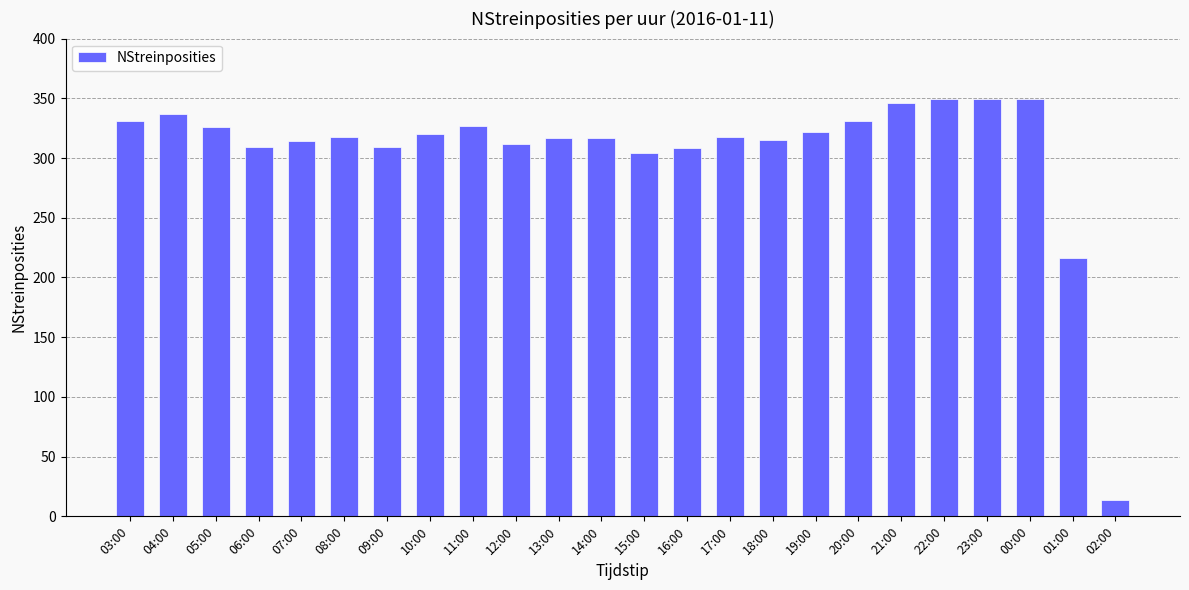

Approximately how many times larger is the value at 00:00 compared to 18:00?

1.1